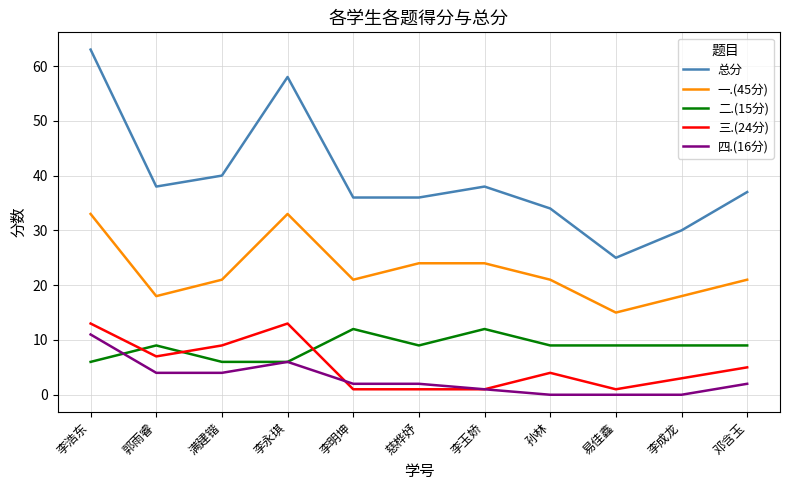

Between 满建锴 and 李成龙, which series saw the biggest shift?

总分